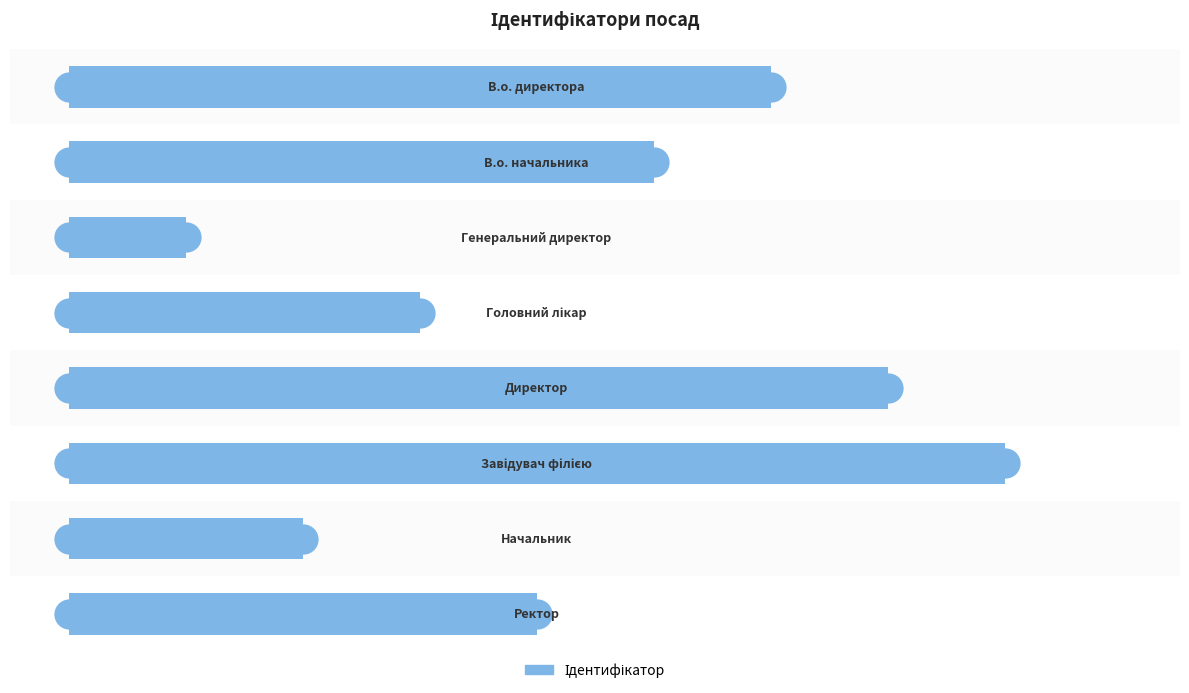

Count the values in the range 3 to 7.

5